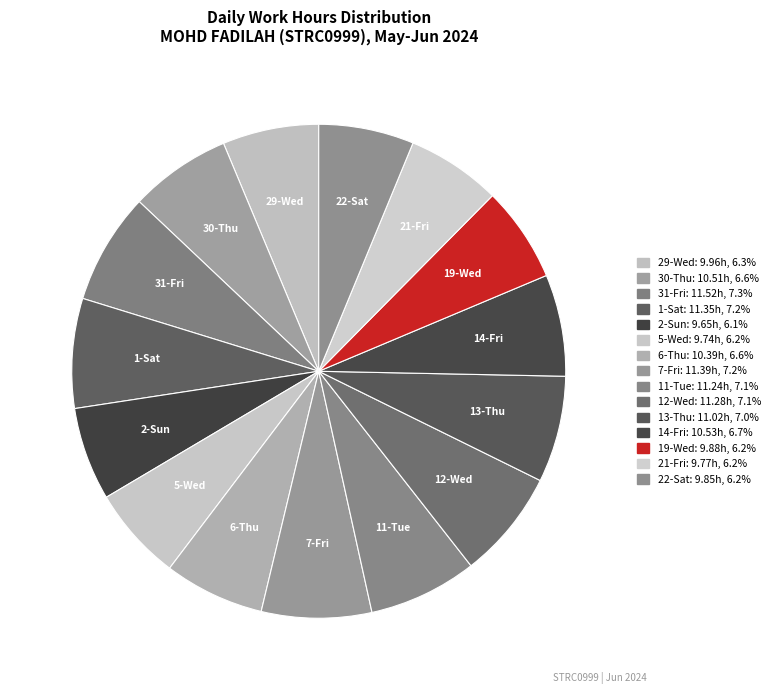

Count the number of slices in the pie.

15